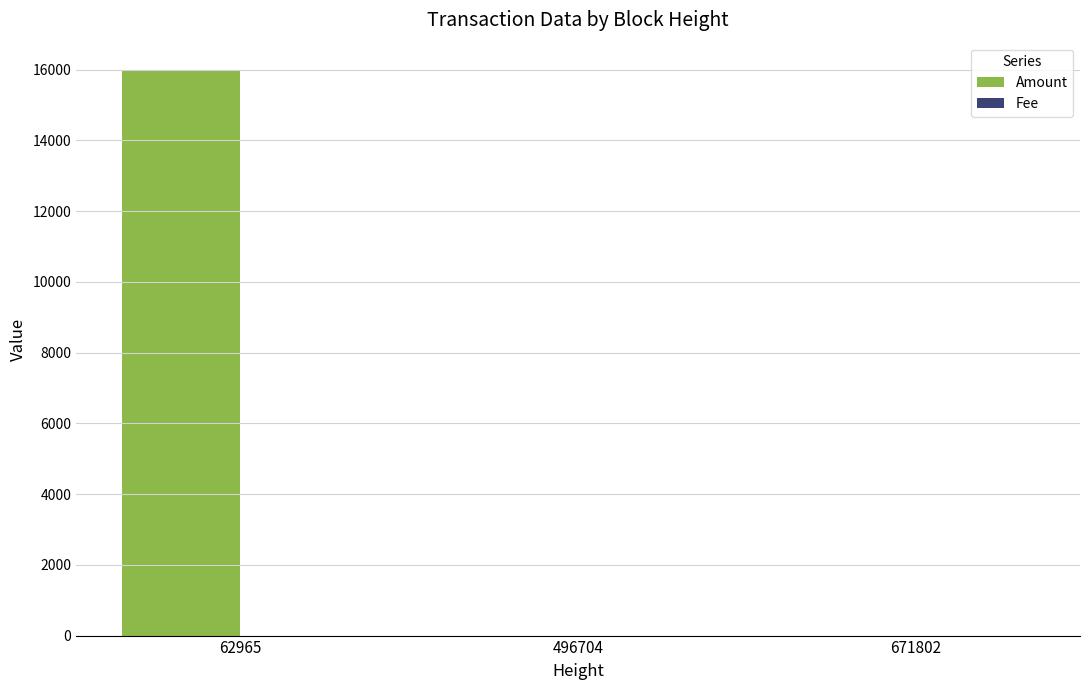

At which category is the sum across all series the highest?

62965